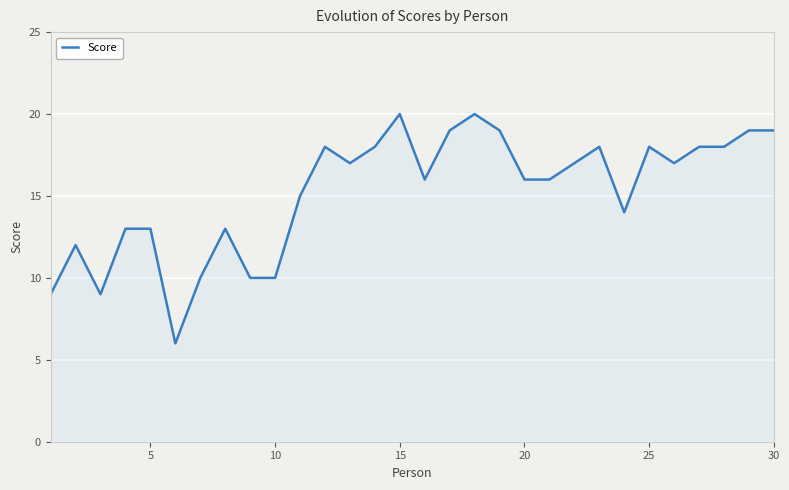

What is the maximum value shown in the chart?

20